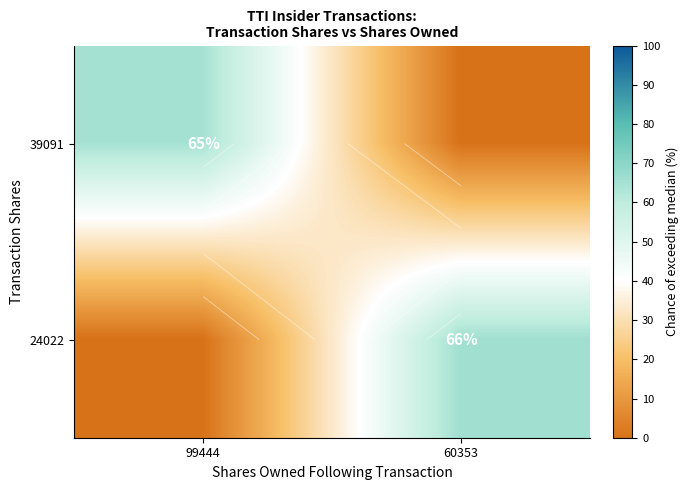

True or false: 39091 has a value of 65 at 99444.

True